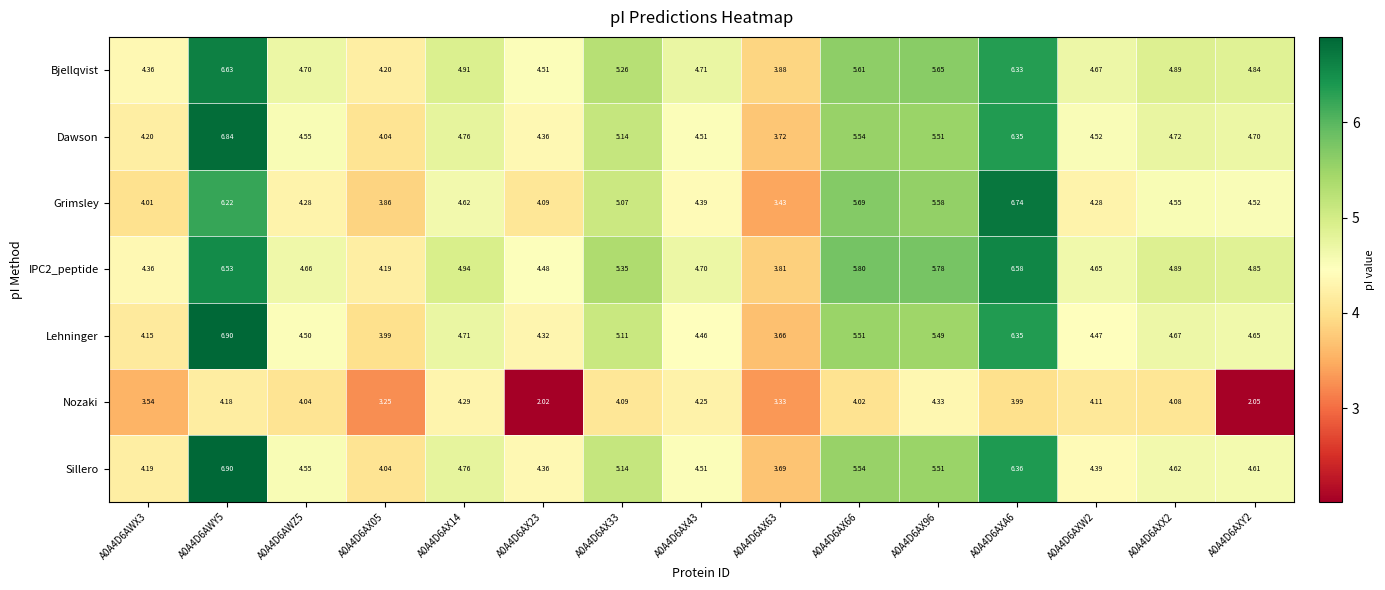

At which category does the chart reach its peak across all series?

A0A4D6AWY5